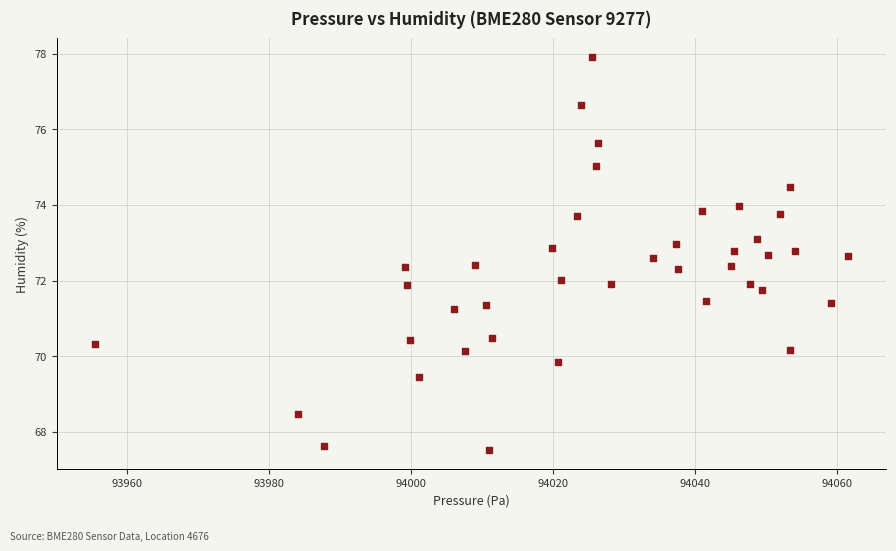

What is the range of Y values (max minus min)?

10.4